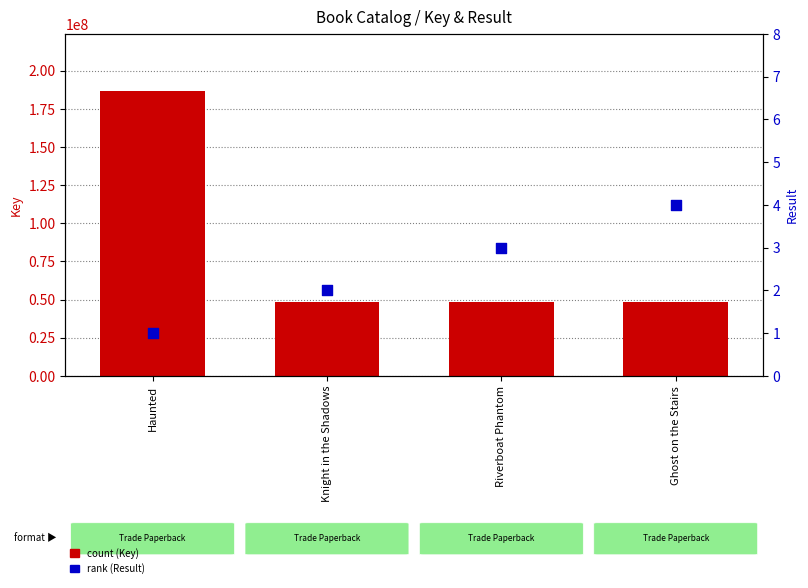

Which series contains the lowest Y value?

Result